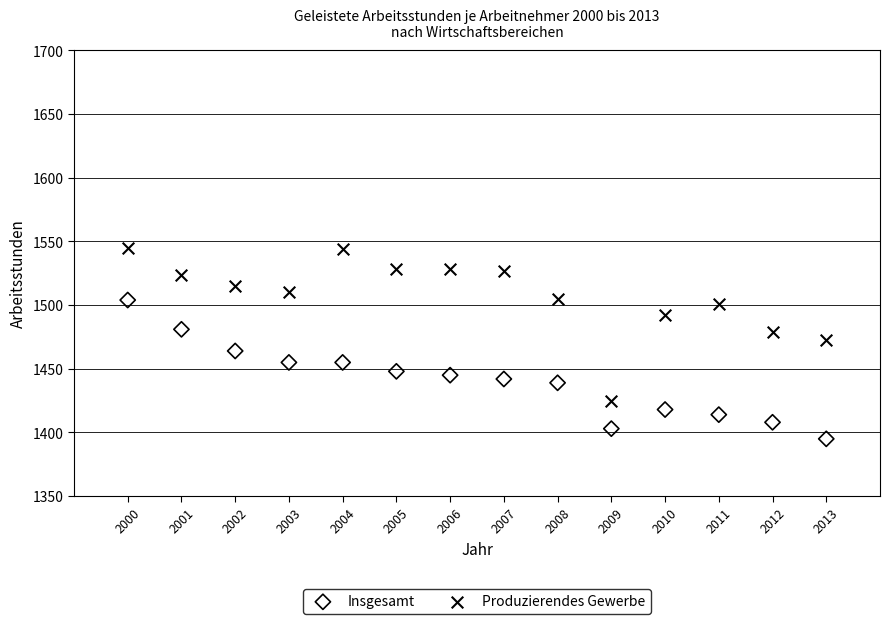

Across all data points, what is the range of Y values (max minus min)?

150